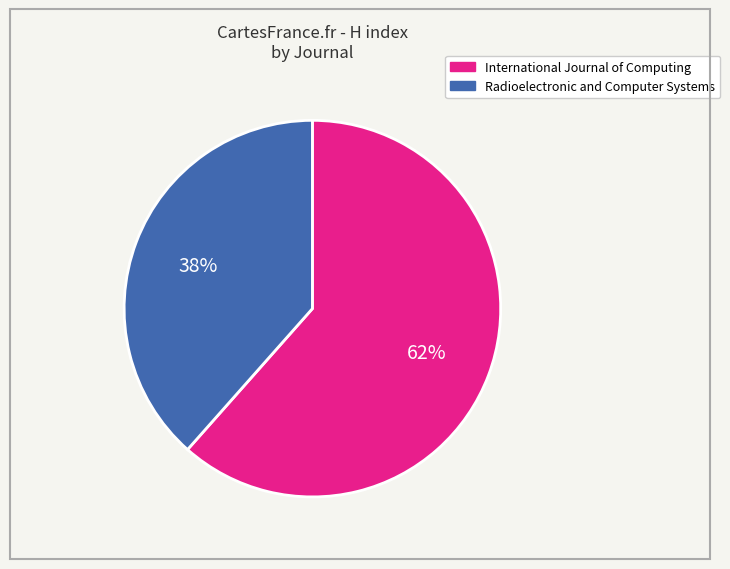

Count the number of slices in the pie.

2